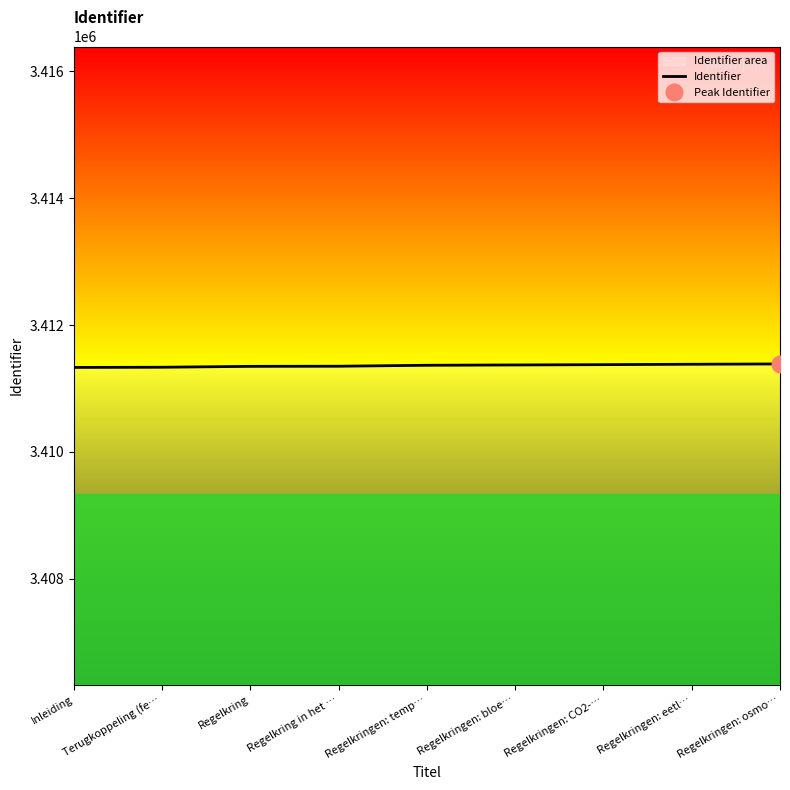

What is the label of the 2nd point from the left?

Terugkoppeling (fe…